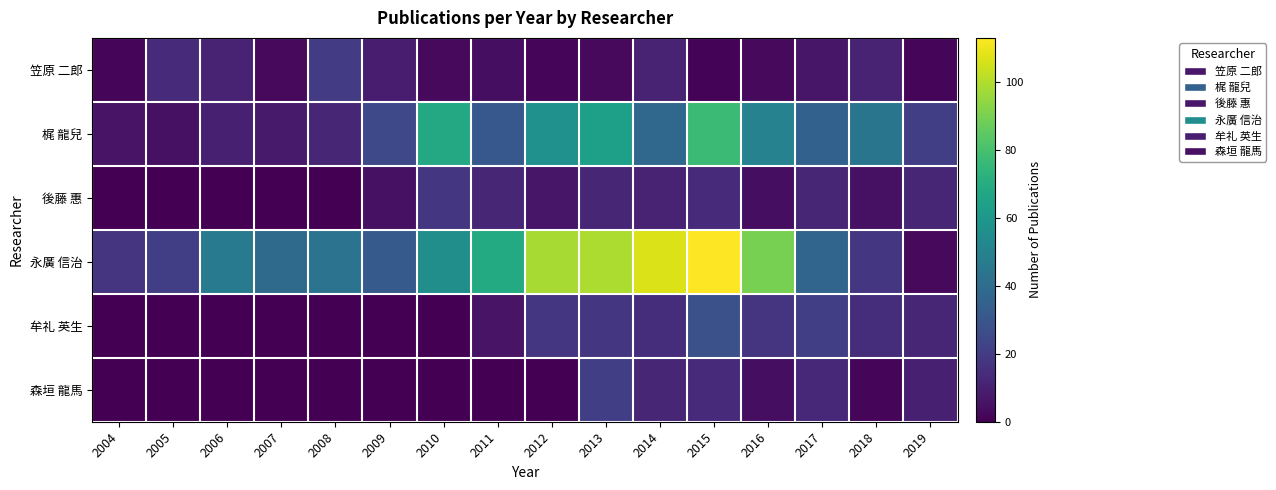

At how many categories does at least one series exceed 2?

16